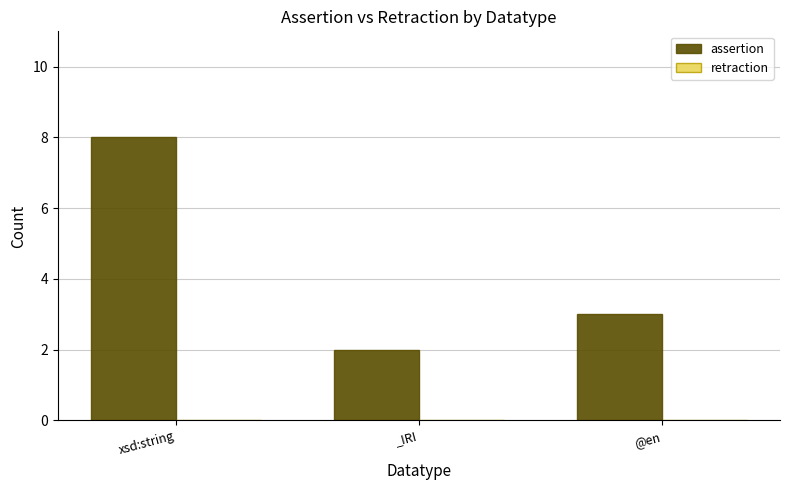

What is the difference between the values at xsd:string and _IRI?

6